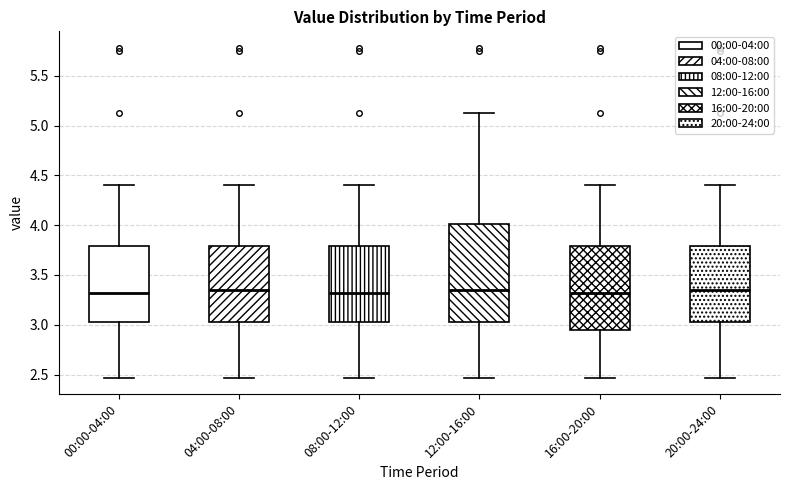

Reading left to right, transcribe this box plot: for each box, give where its median line is, the range the box spans, and where its two whiskers end, as read against the y-axis. The values are not printed on the chart, so give them approximately, as read against the axis.

00:00-04:00: median 3.30, box 3.05 to 3.80, whiskers 2.45 to 4.40
04:00-08:00: median 3.35, box 3.05 to 3.80, whiskers 2.45 to 4.40
08:00-12:00: median 3.30, box 3.05 to 3.80, whiskers 2.45 to 4.40
12:00-16:00: median 3.35, box 3.05 to 4.00, whiskers 2.45 to 5.15
16:00-20:00: median 3.30, box 2.95 to 3.80, whiskers 2.45 to 4.40
20:00-24:00: median 3.35, box 3.05 to 3.80, whiskers 2.45 to 4.40